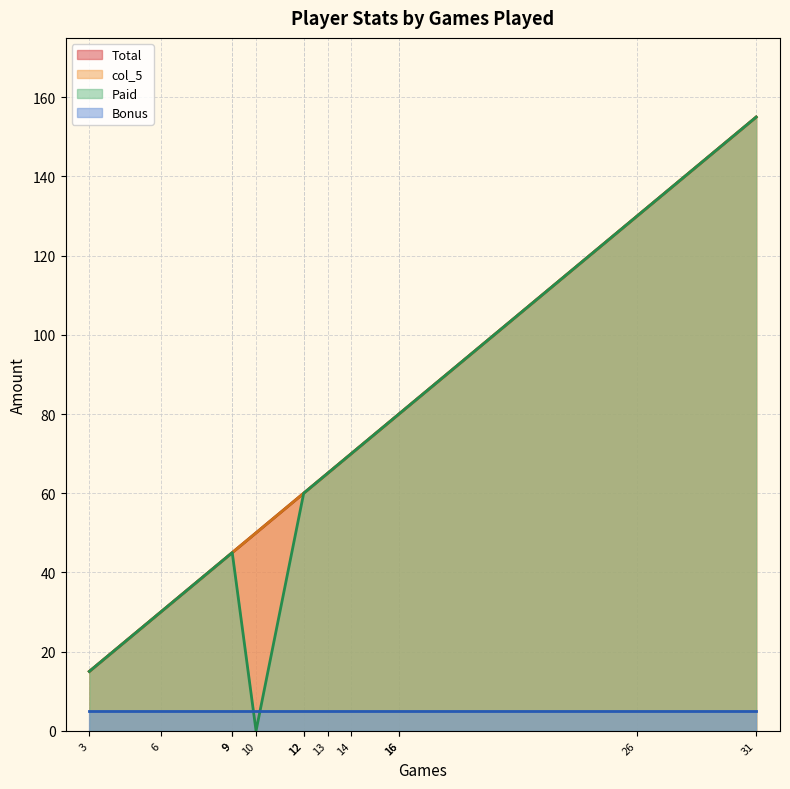

Is the value of Bonus at Akilah greater than the value of col_5 at Akilah?

No